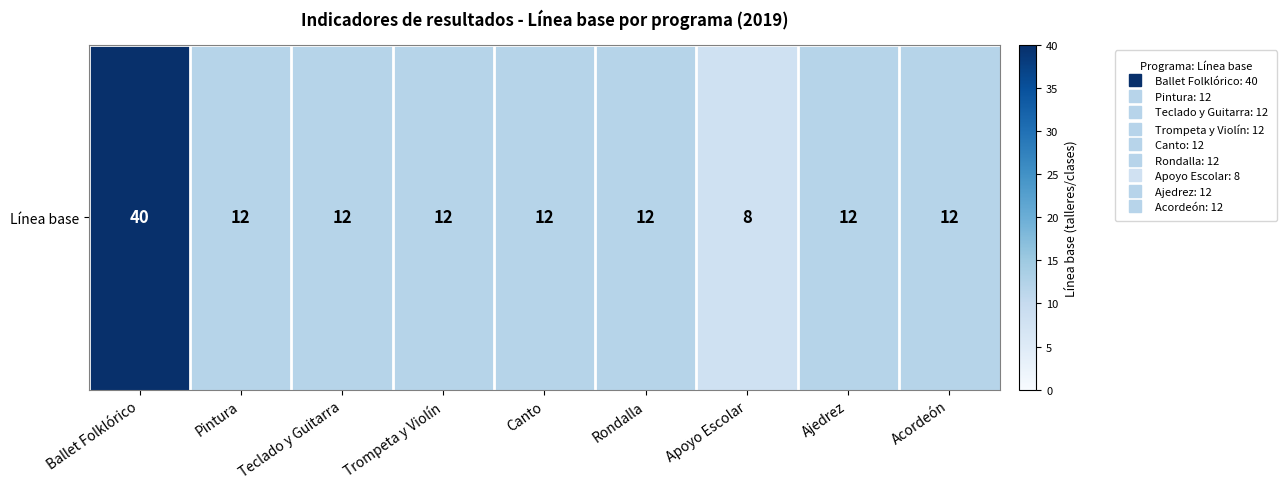

What is the difference between the second highest and minimum values?

4